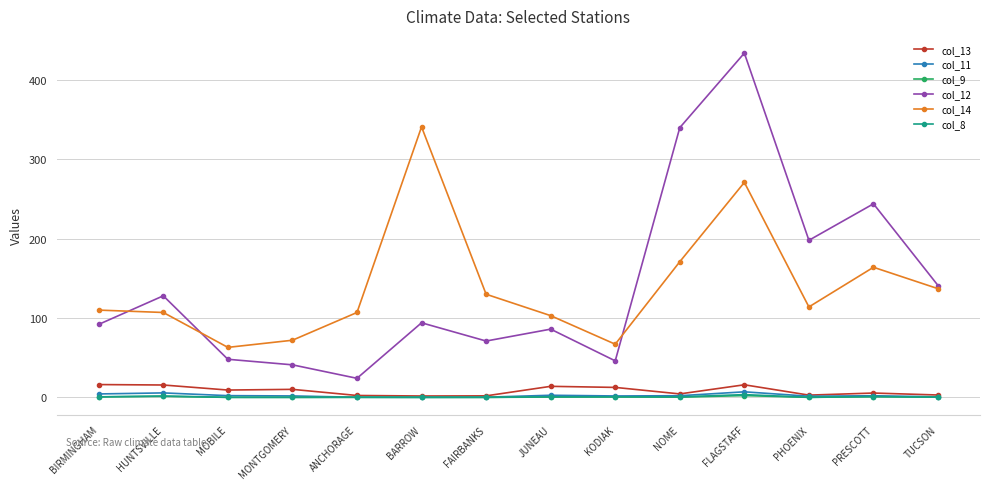

What is the label of the 13th point from the left?

PRESCOTT